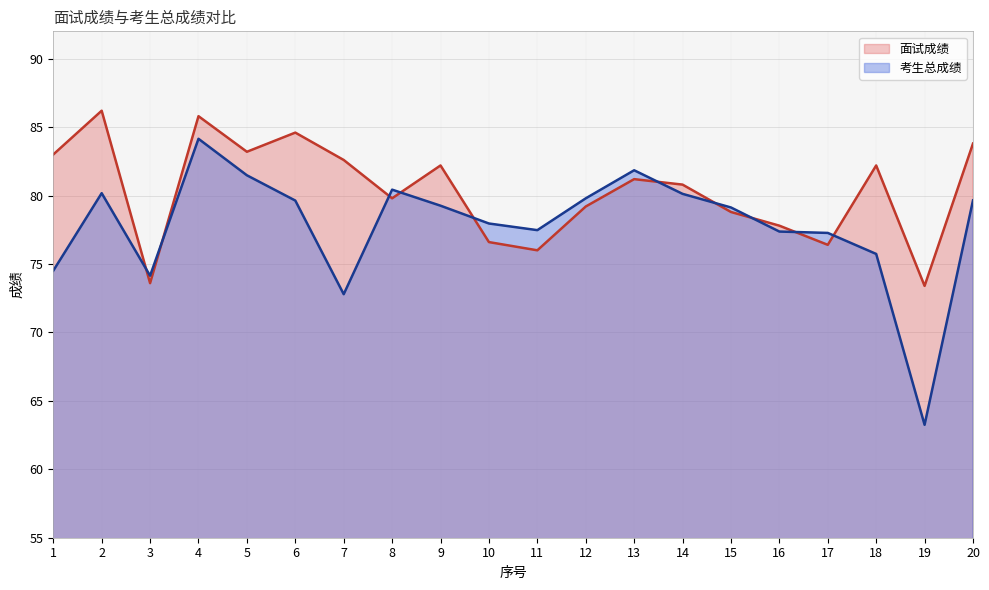

What is the difference between the maximum and minimum values in the 面试成绩 series?

12.8